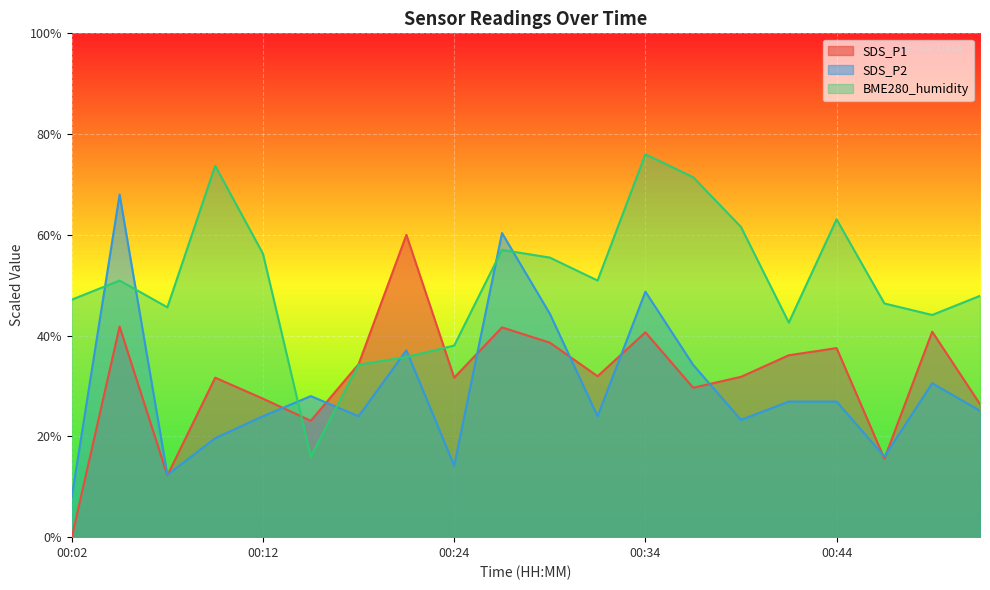

How many lines are shown in the chart?

3